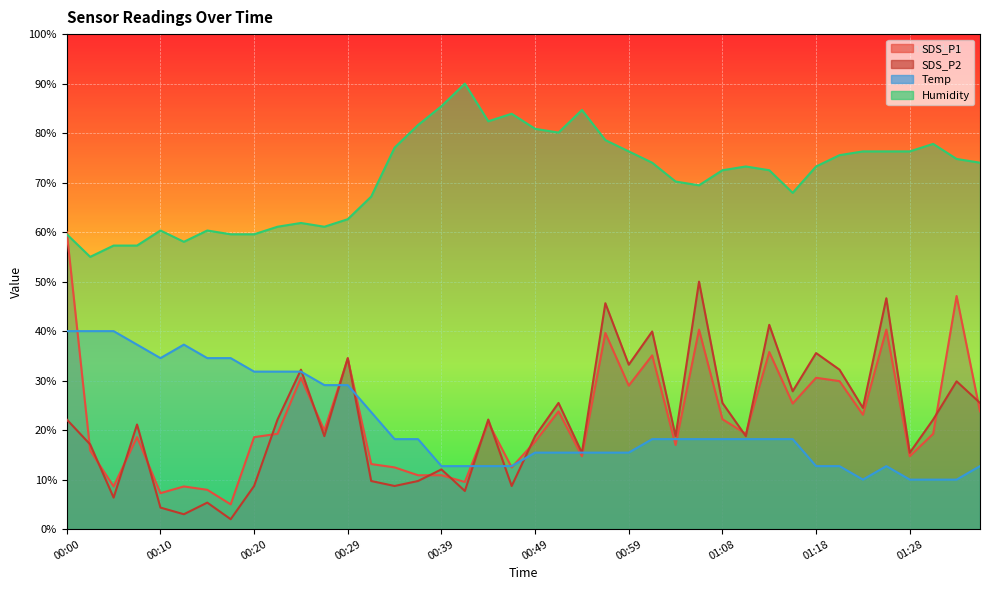

Which has a higher value, 00:44 or 00:02?

00:44